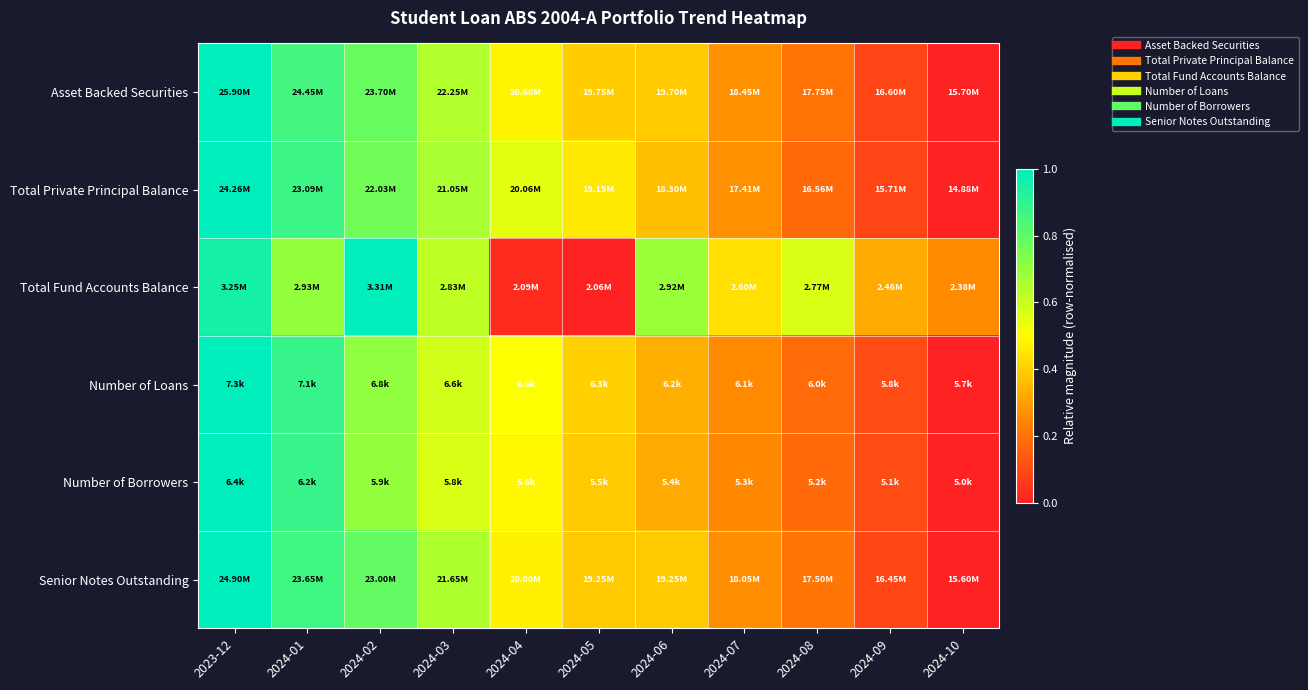

Which has a higher value, 2024-10 or 2024-02?

2024-02